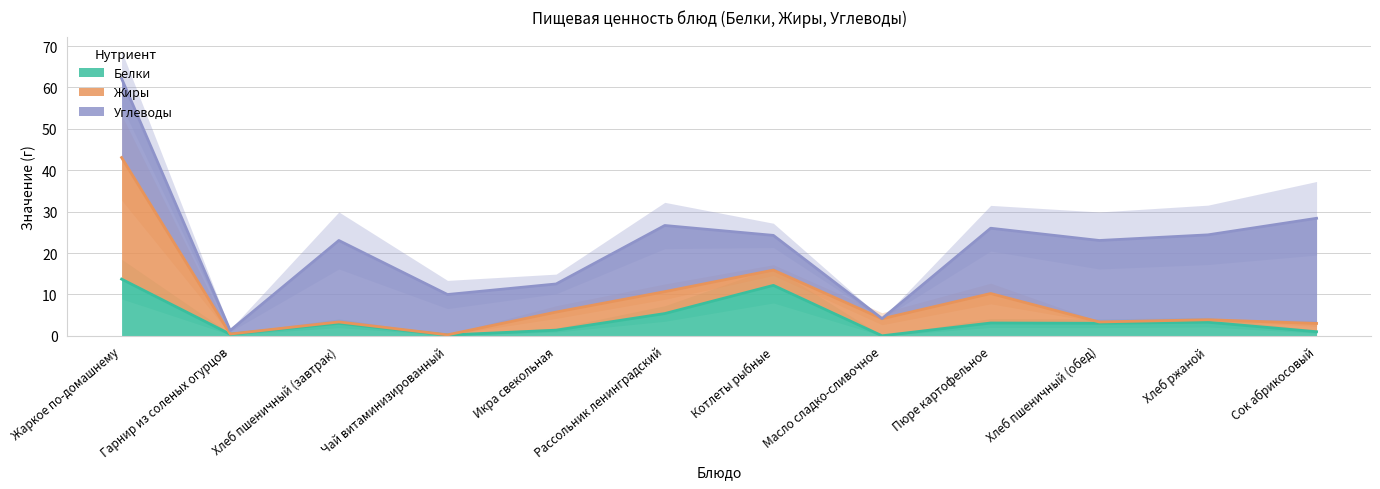

List the series in order of their overall mean, lowest first.

Белки, Жиры, Углеводы